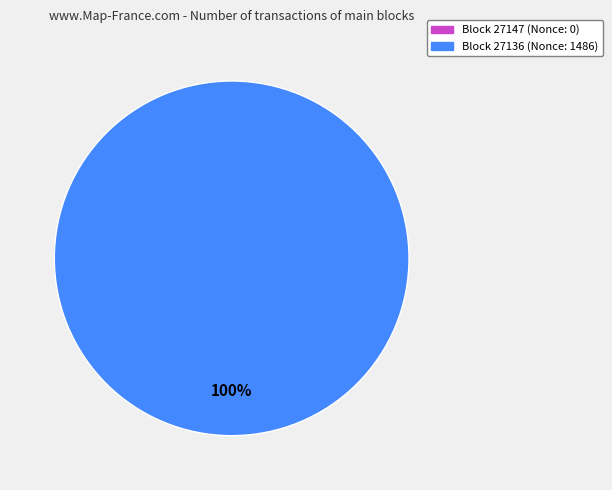

Rank the categories by value from lowest to highest.

27147, 27136